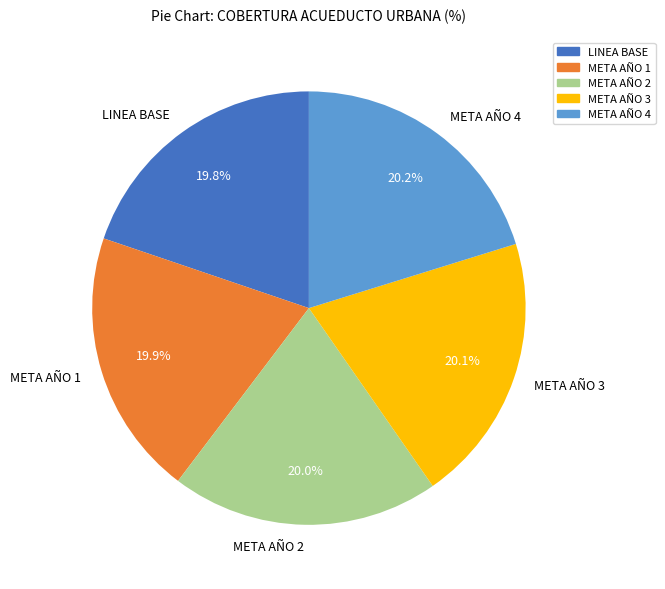

Does any single category account for the majority?

No